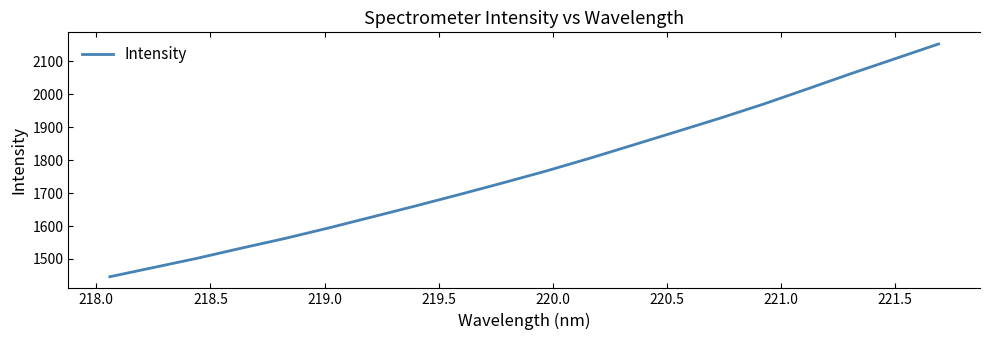

Count the number of categories in the chart.

20